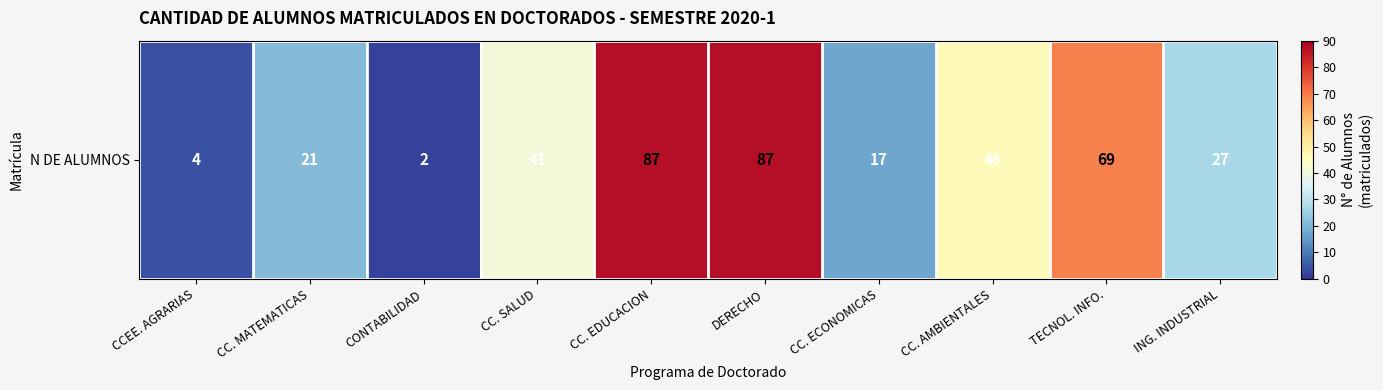

List the labels in order of value, largest first.

CC. EDUCACION, DERECHO, TECNOL. INFO., CC. AMBIENTALES, CC. SALUD, ING. INDUSTRIAL, CC. MATEMATICAS, CC. ECONOMICAS, CCEE. AGRARIAS, CONTABILIDAD